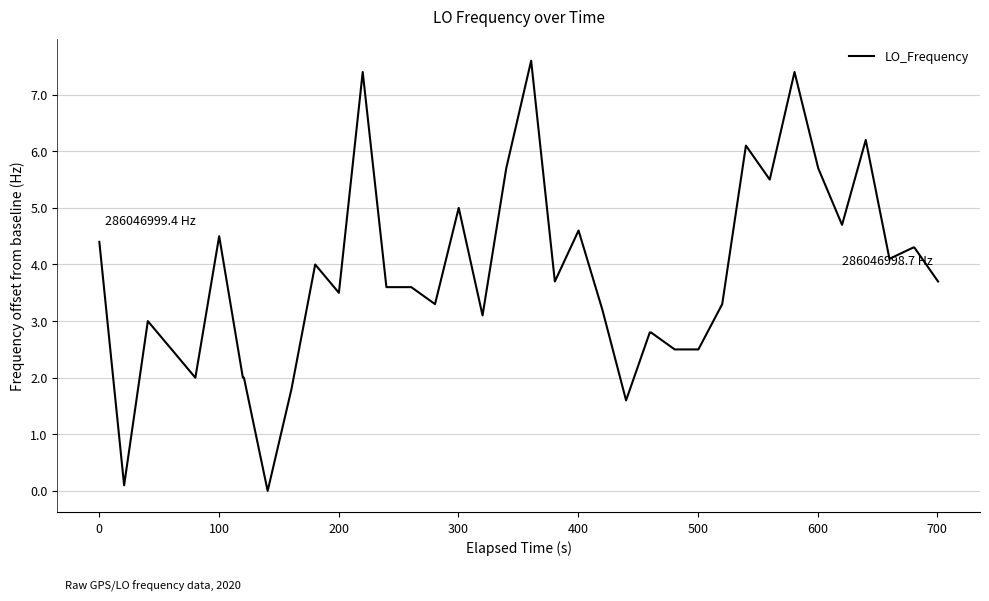

What is the maximum value shown in the chart?

7.6